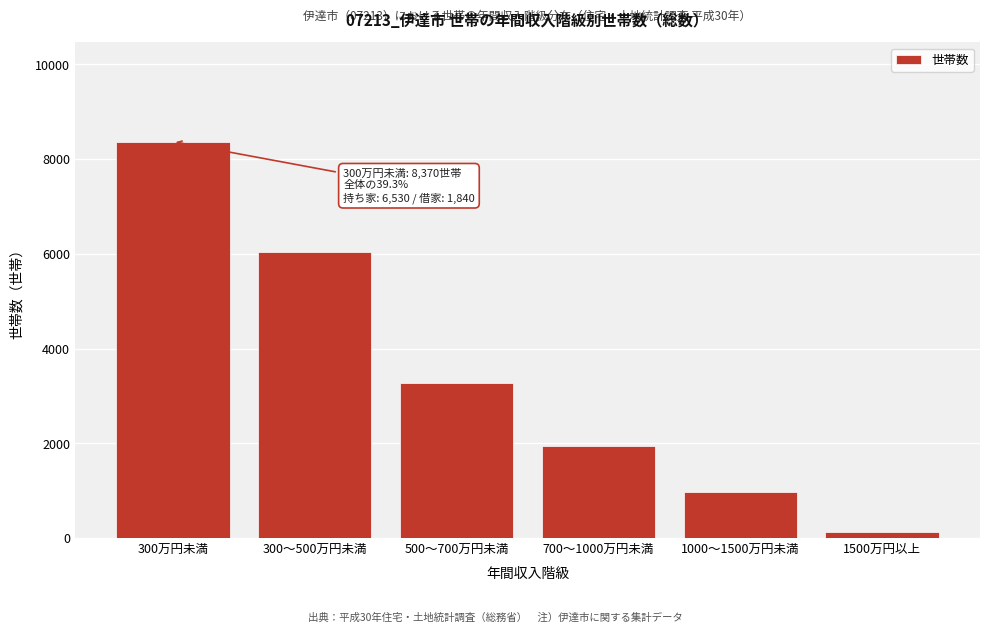

Reading right to left, what are all the values shown in this chart?

120	980	1950	3270	6030	8370